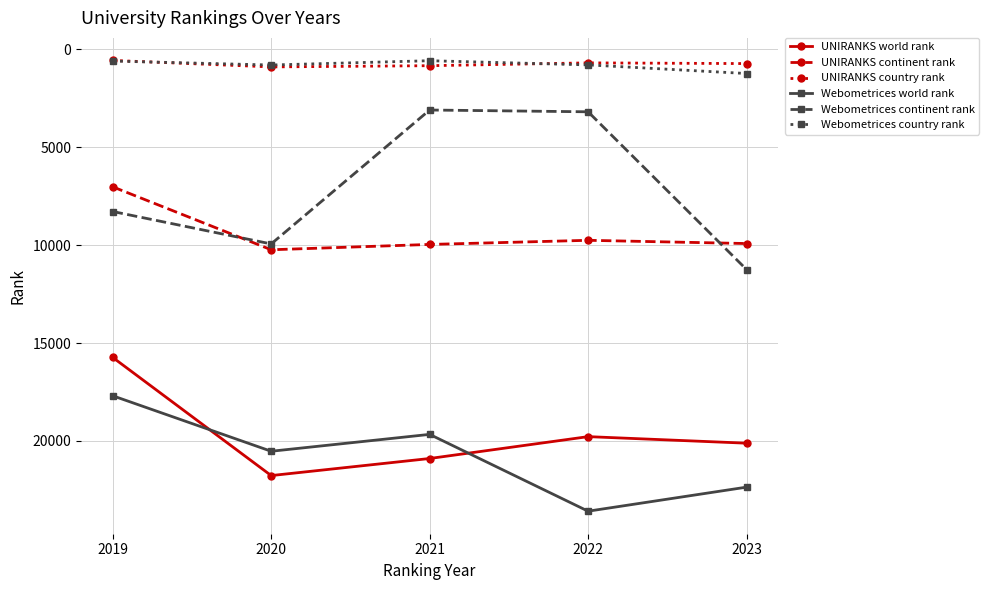

What is the value of the Webometrices continent rank point at the 3rd from the left?

3099